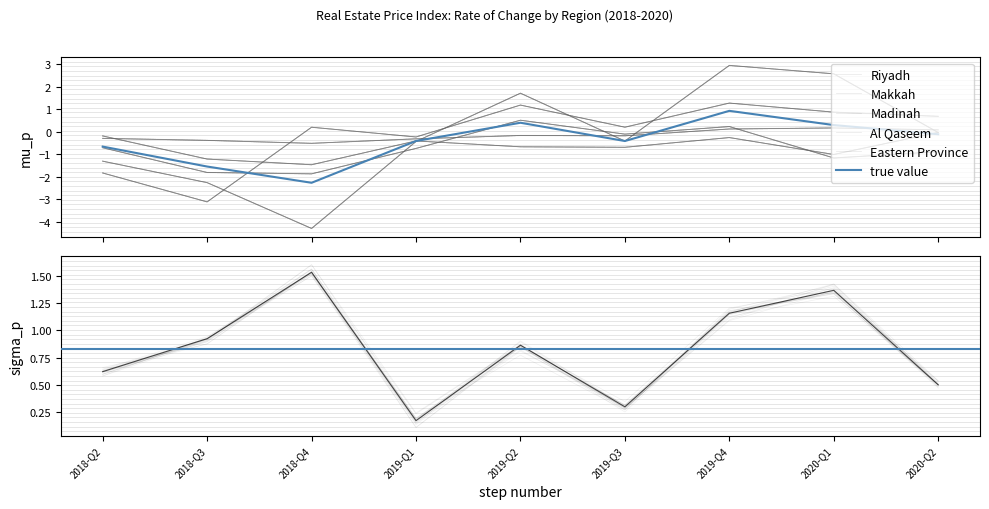

How many data points in Al Qaseem are above 0?

6